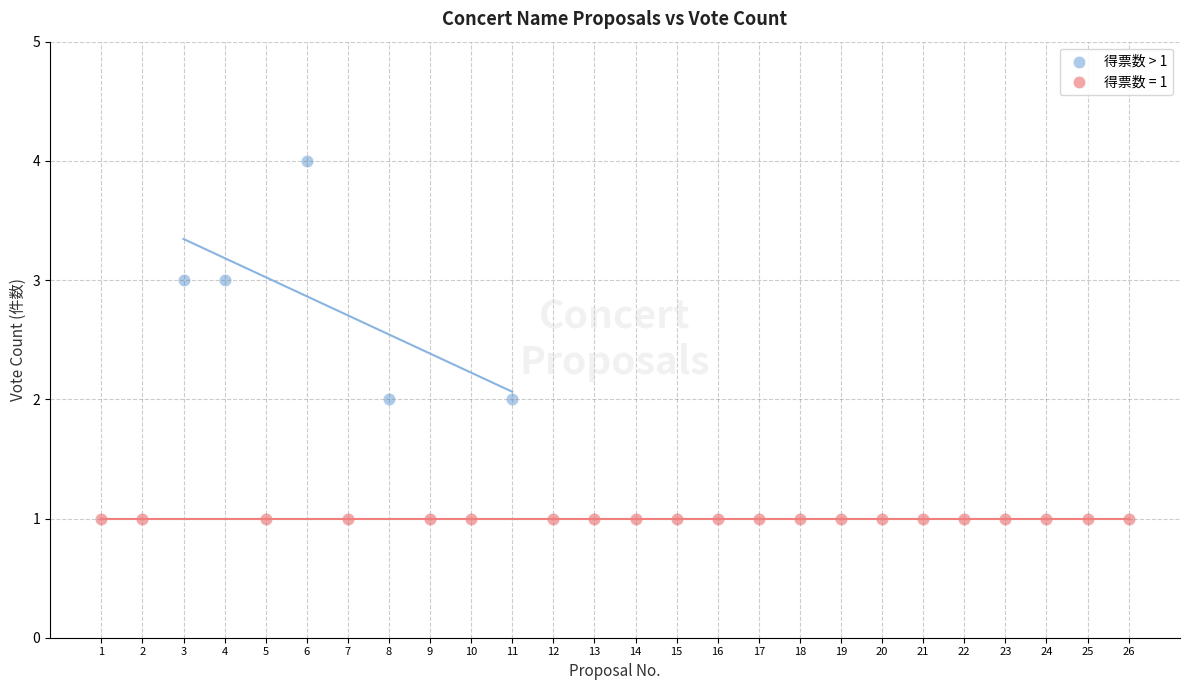

Which series contains the lowest Y value?

得票数 = 1